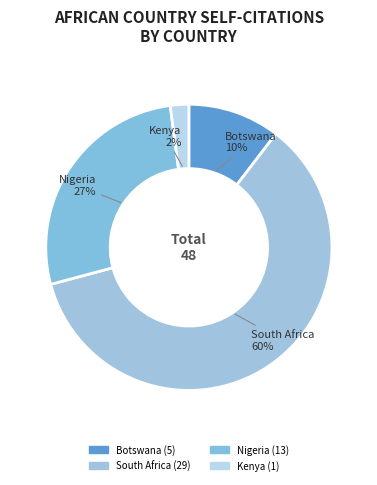

To the nearest percent, what is the difference between the Nigeria and Kenya slice percentages?

25%